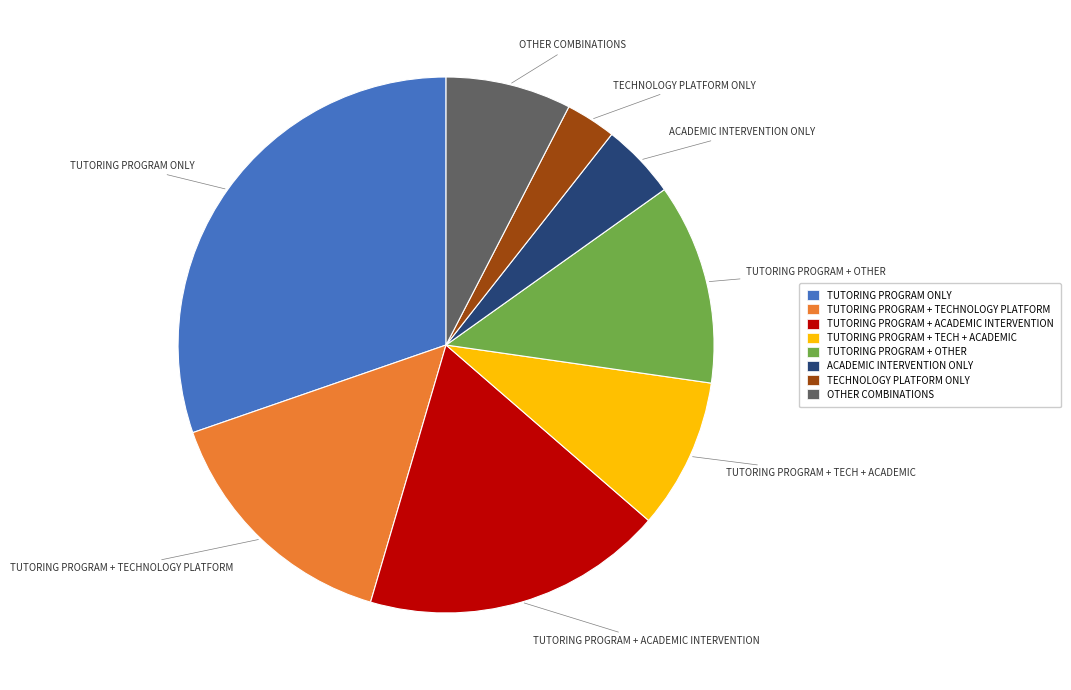

Is there any slice that represents more than half of the pie?

No